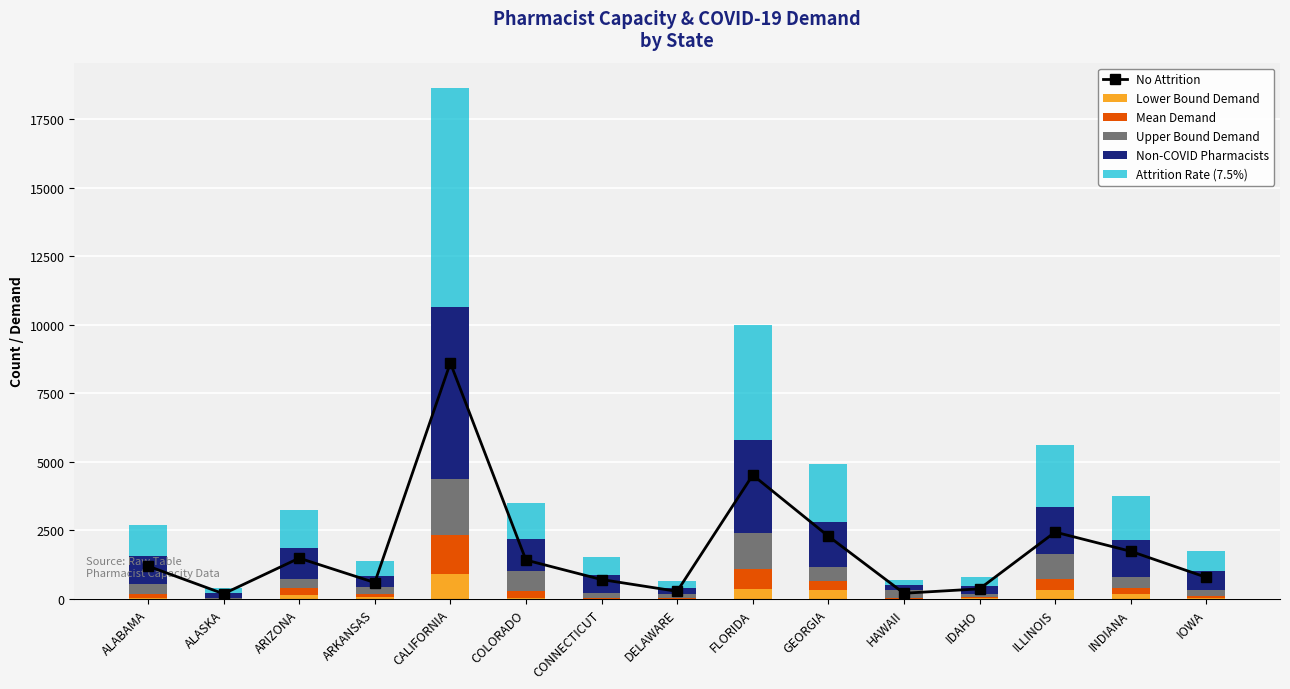

Count the number of categories in the chart.

15